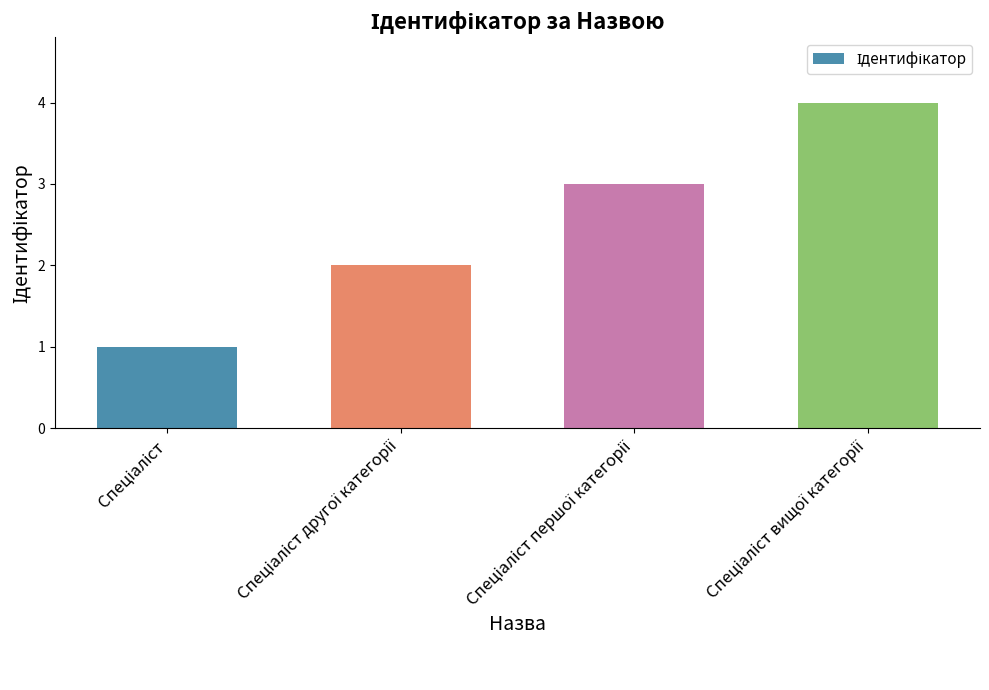

What is the greatest value displayed?

4